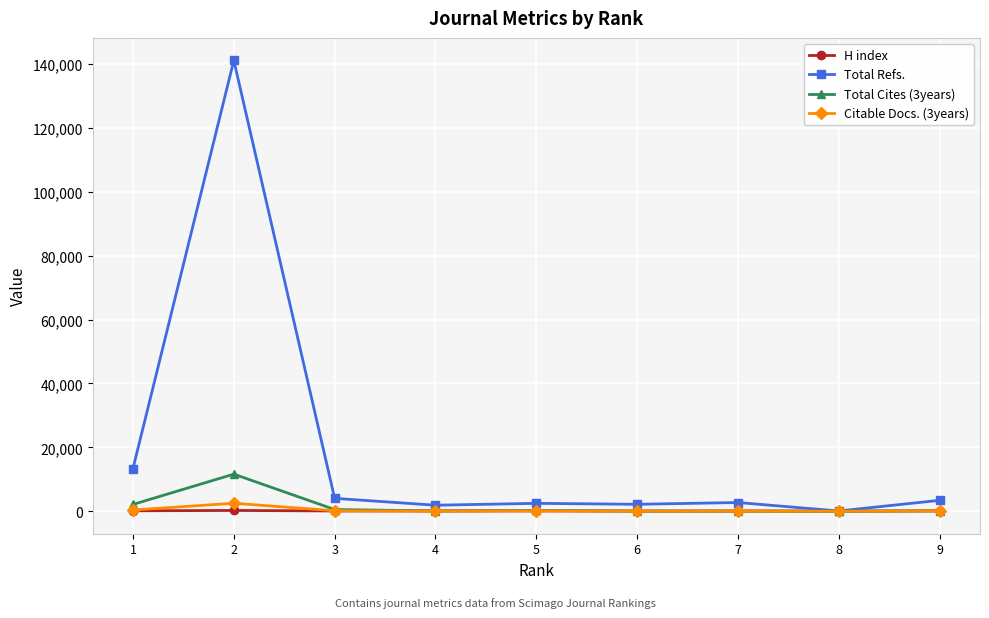

What is the sum of the Total Cites (3years) values at 2 and 6?

11651